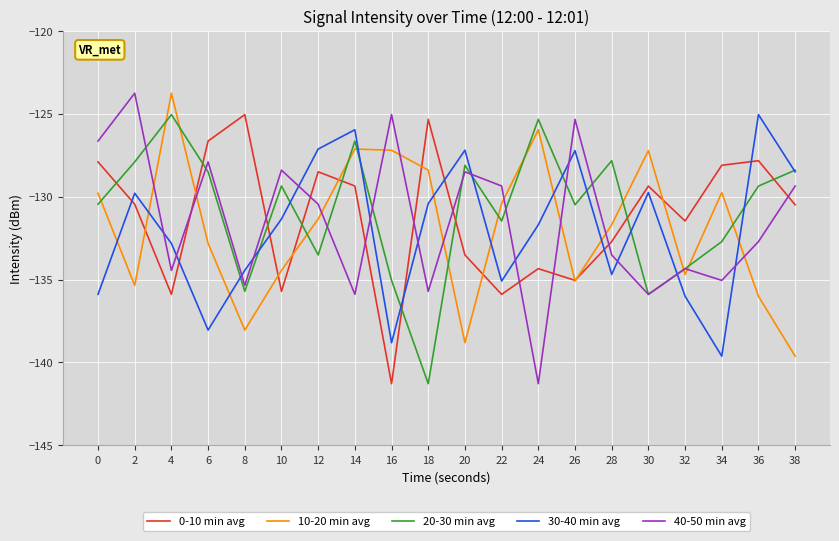

At 18, list the series in order from smallest to largest.

20-30 min avg, 40-50 min avg, 30-40 min avg, 10-20 min avg, 0-10 min avg